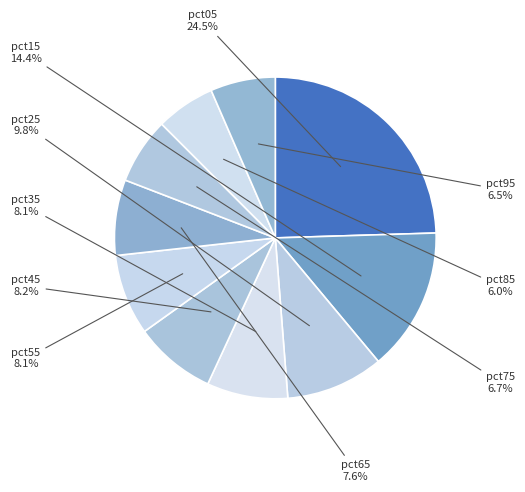

Which category has the biggest portion of the pie?

pct05